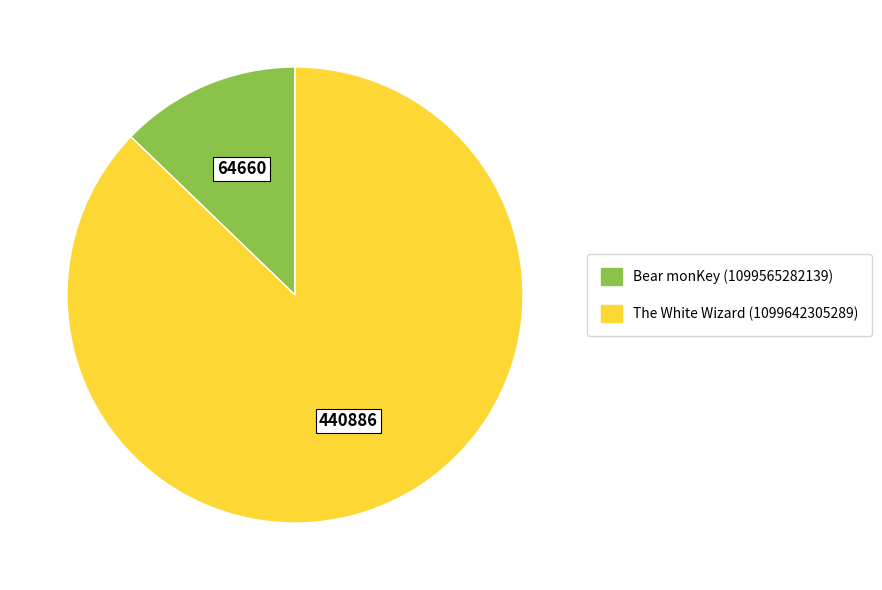

Rank the categories by value from lowest to highest.

Bear monKey (1099565282139), The White Wizard (1099642305289)